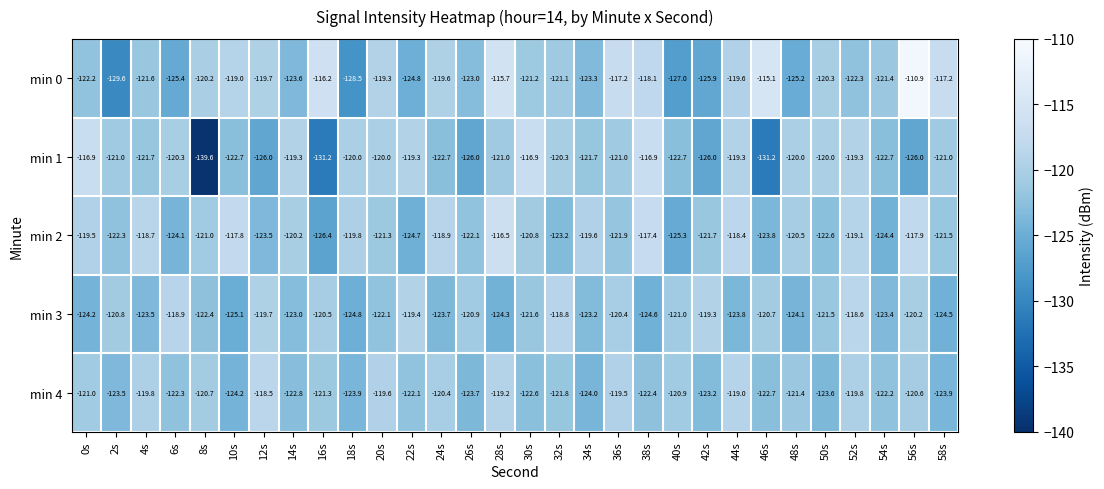

The min 0 series shows -79.1 at 28s. True or false?

False